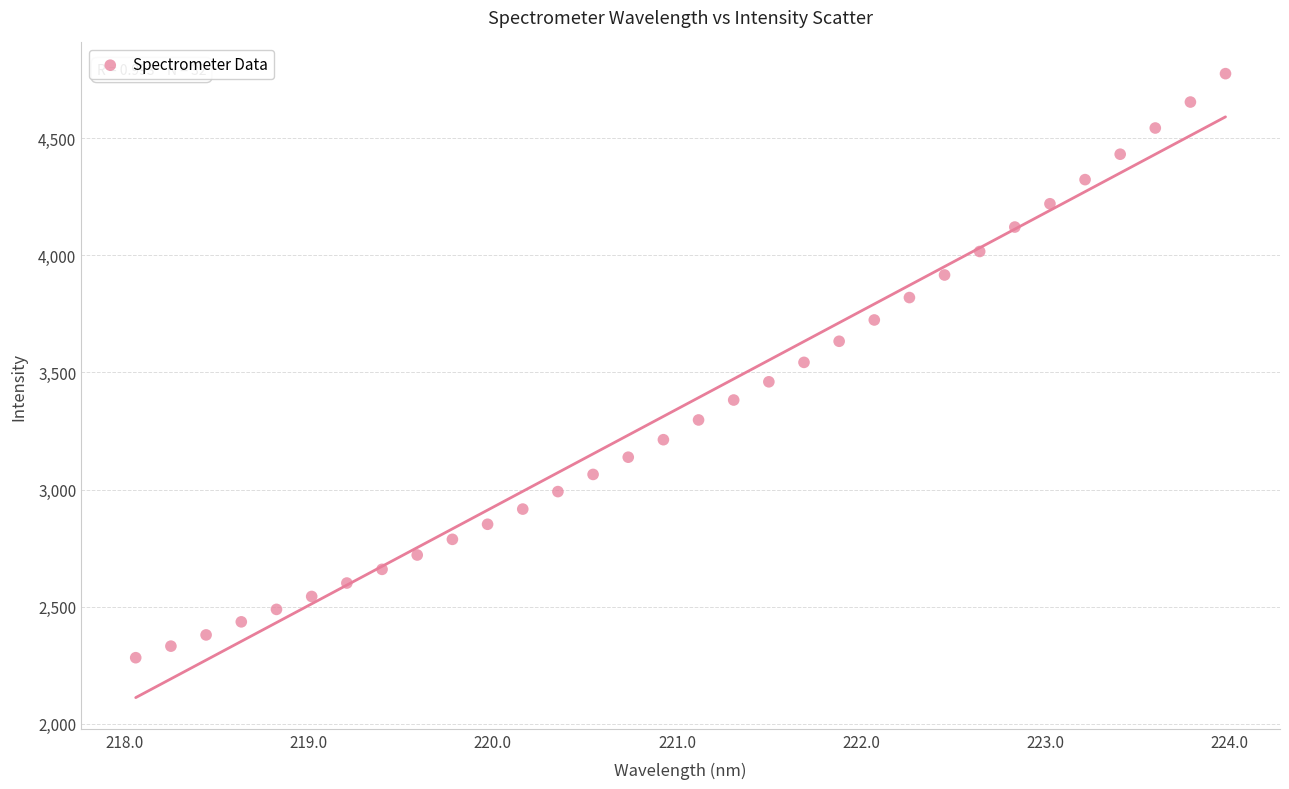

What is the range of Y values (max minus min)?

2495.4